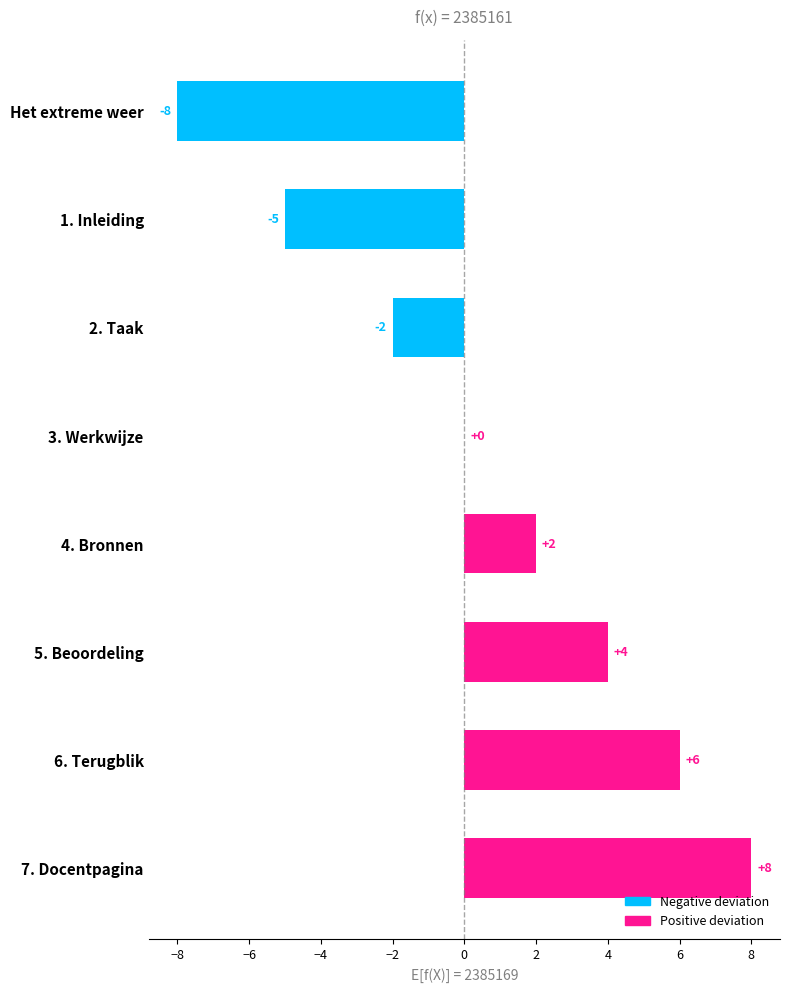

What is the difference between the values at 3. Werkwijze and 5. Beoordeling?

4